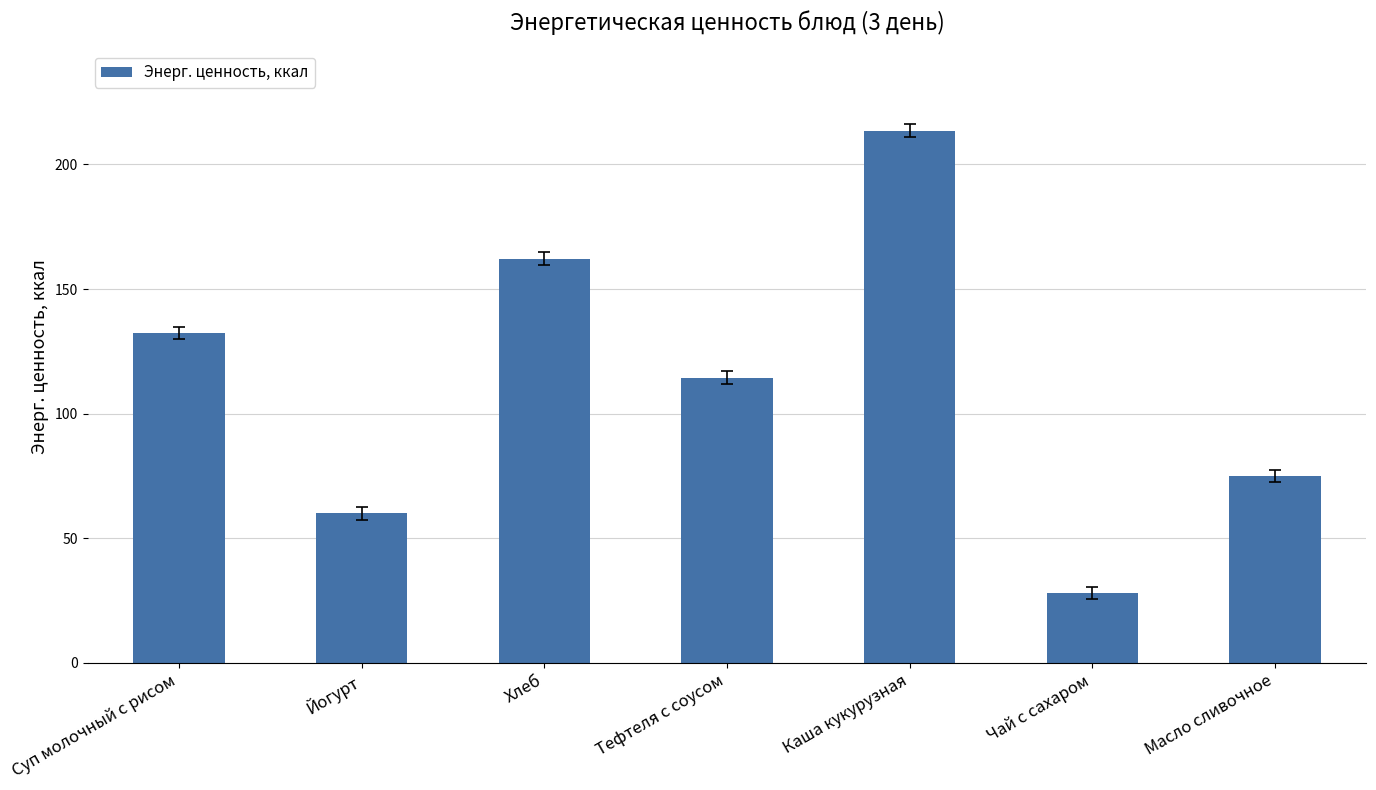

What is the difference between the maximum and minimum values?

185.6